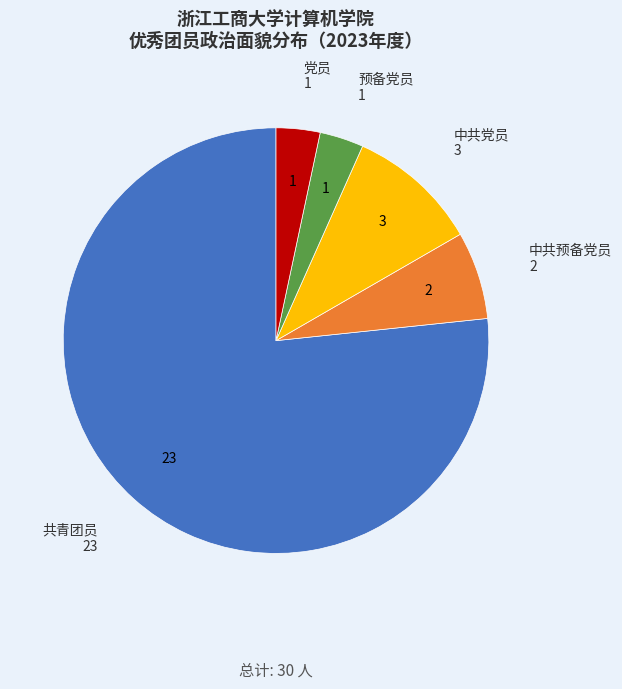

Does any single category account for the majority?

Yes